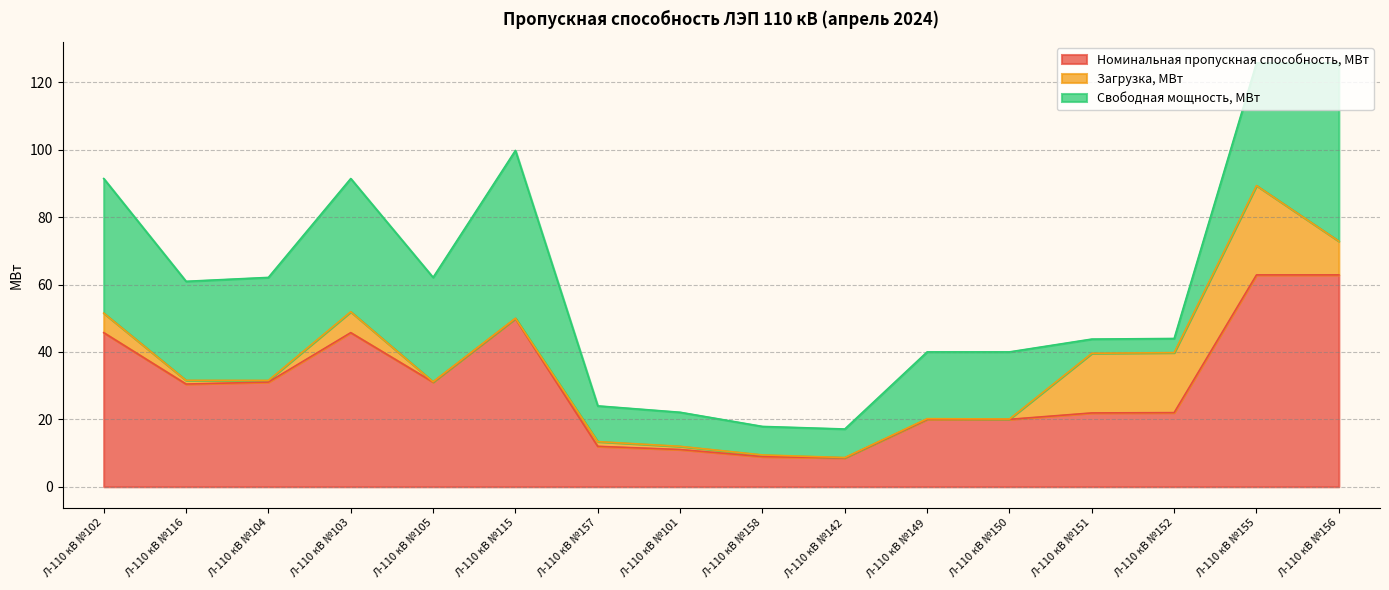

At how many categories does at least one series exceed 12?

12